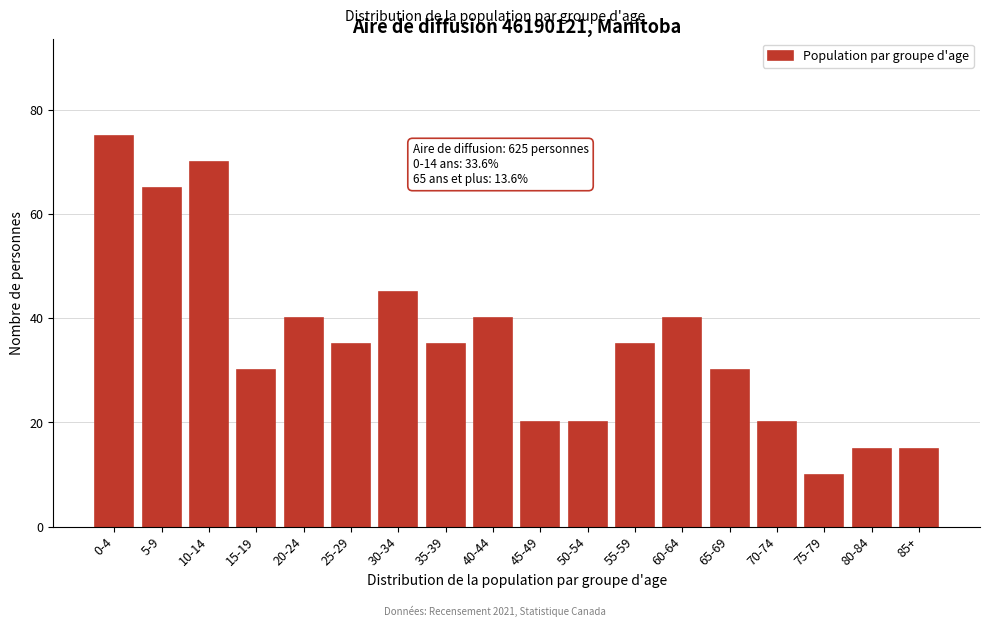

Reading left to right, transcribe all the data shown in this chart.

0-4=75	5-9=65	10-14=70	15-19=30	20-24=40	25-29=35	30-34=45	35-39=35	40-44=40	45-49=20	50-54=20	55-59=35	60-64=40	65-69=30	70-74=20	75-79=10	80-84=15	85+=15